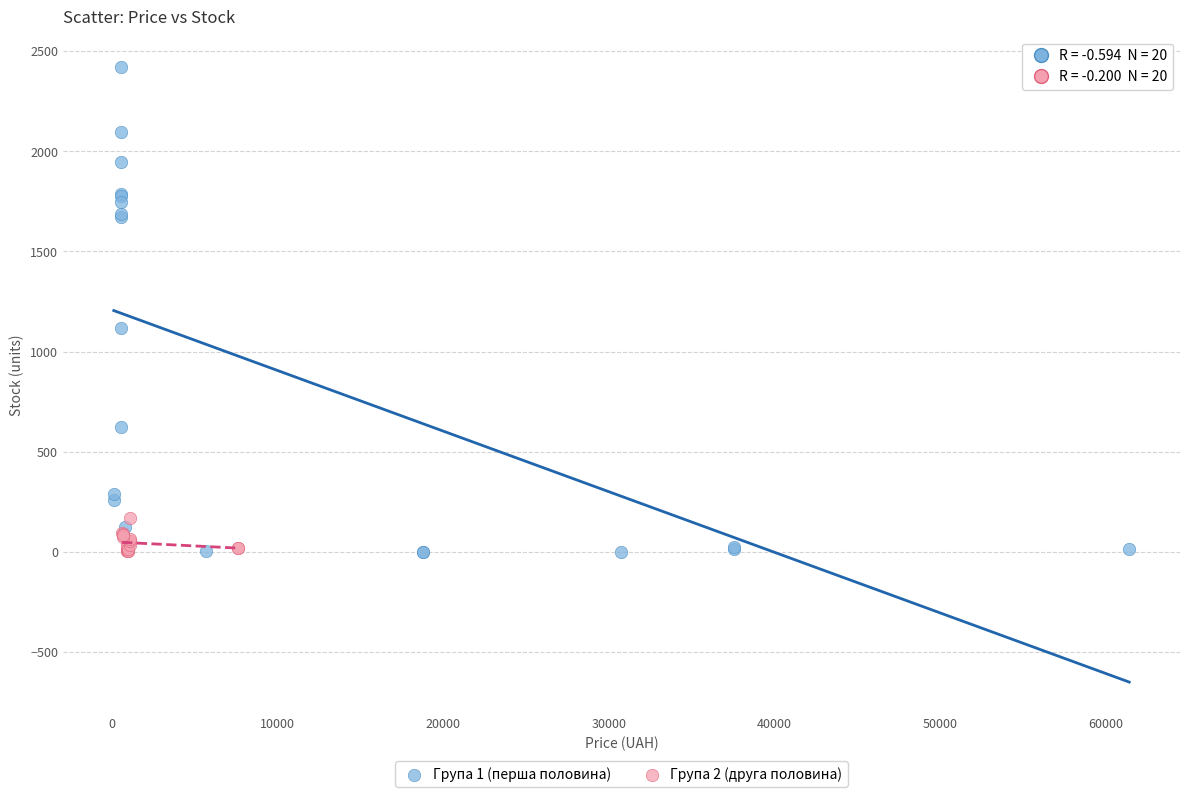

Which series has the largest Y range (max minus min)?

Група 1 (перша половина)